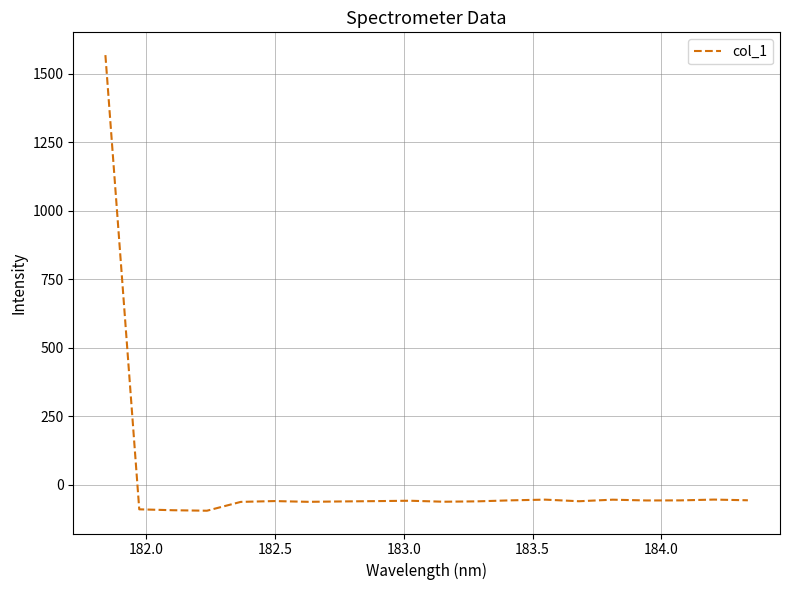

What is the maximum value shown in the chart?

1567.7